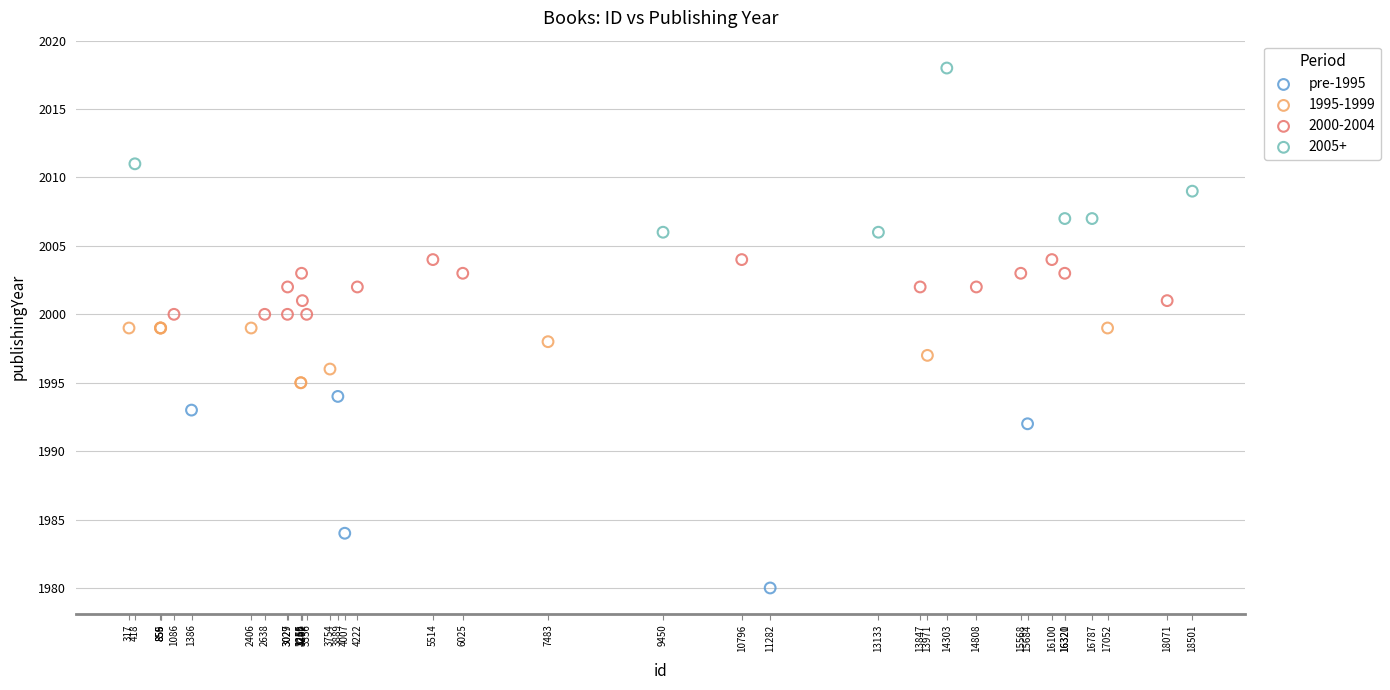

Which series reaches the maximum Y coordinate?

2005+